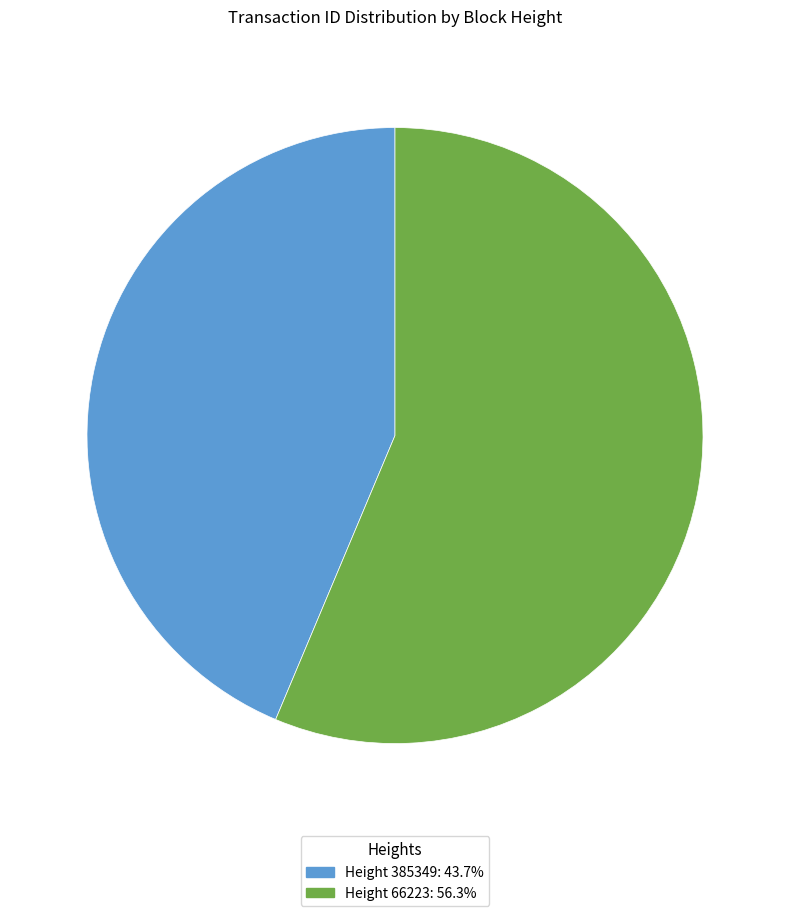

Is the sum of Height 66223: 56.3% and Height 385349: 43.7% greater than half?

Yes